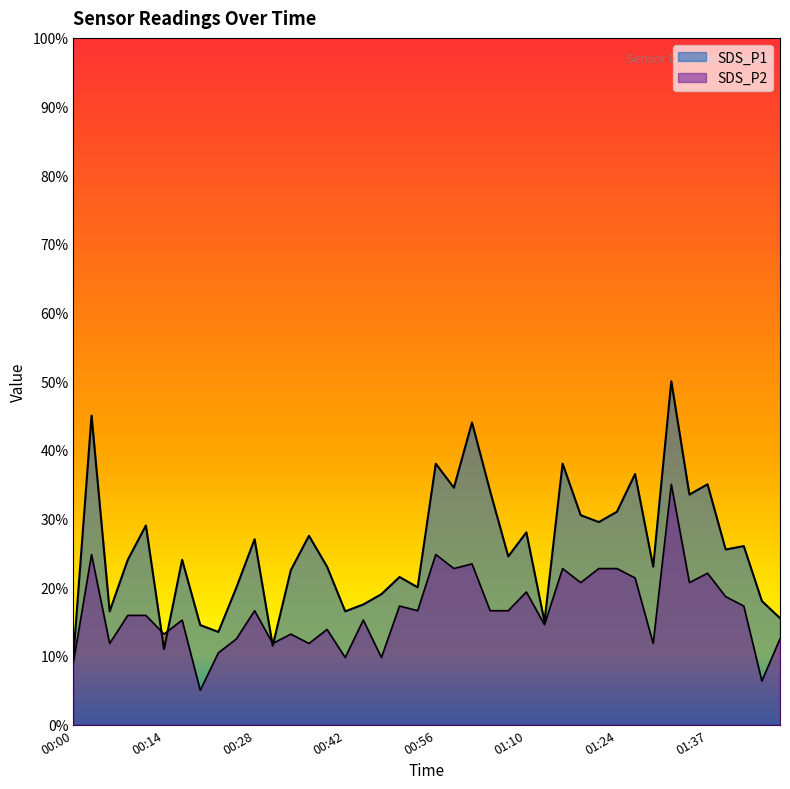

Between 00:20 and 00:03, which is larger?

00:03